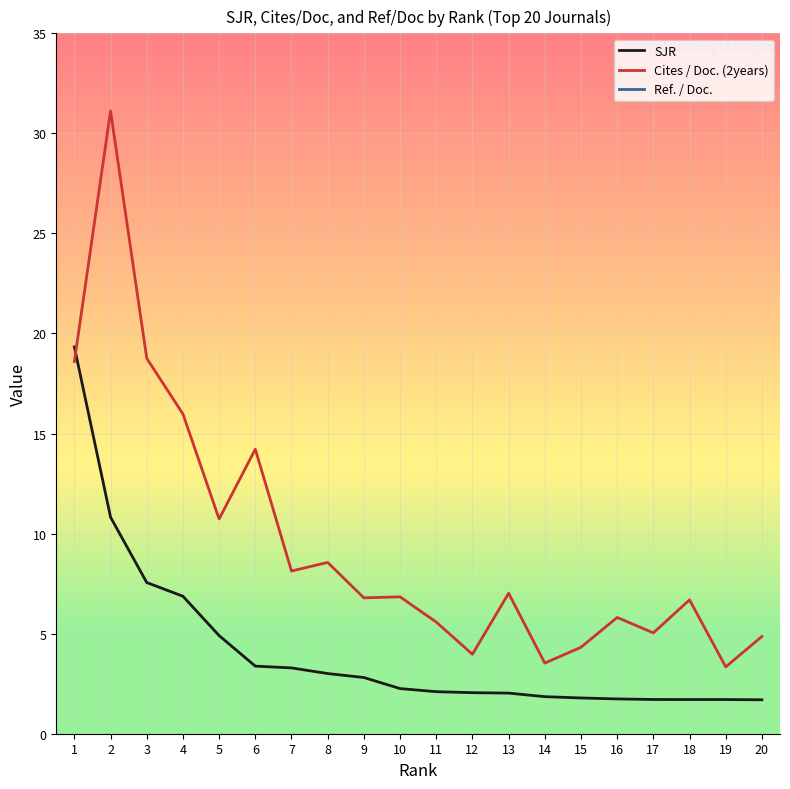

In Ref. / Doc., how many points are lower than both neighbors (excluding endpoints)?

7